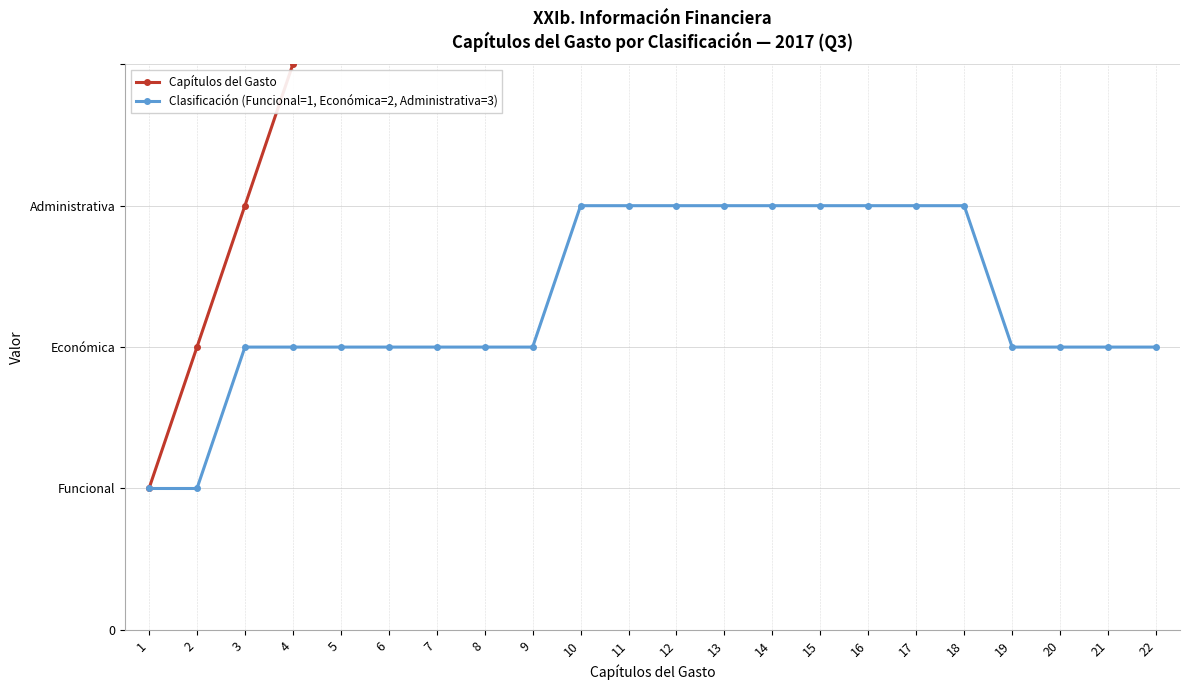

At 5, list the series in order from smallest to largest.

Clasificación (Funcional=1, Económica=2, Administrativa=3), Capítulos del Gasto